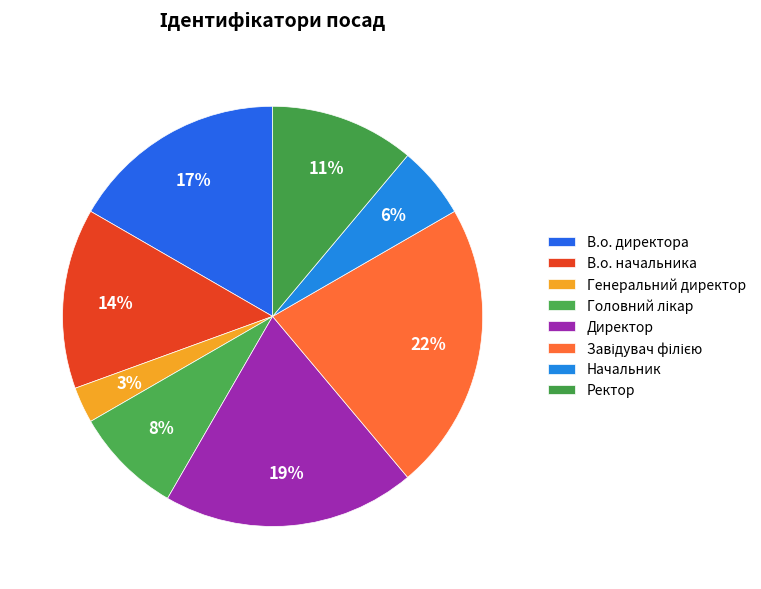

To the nearest percent, what portion does Ректор represent?

11%